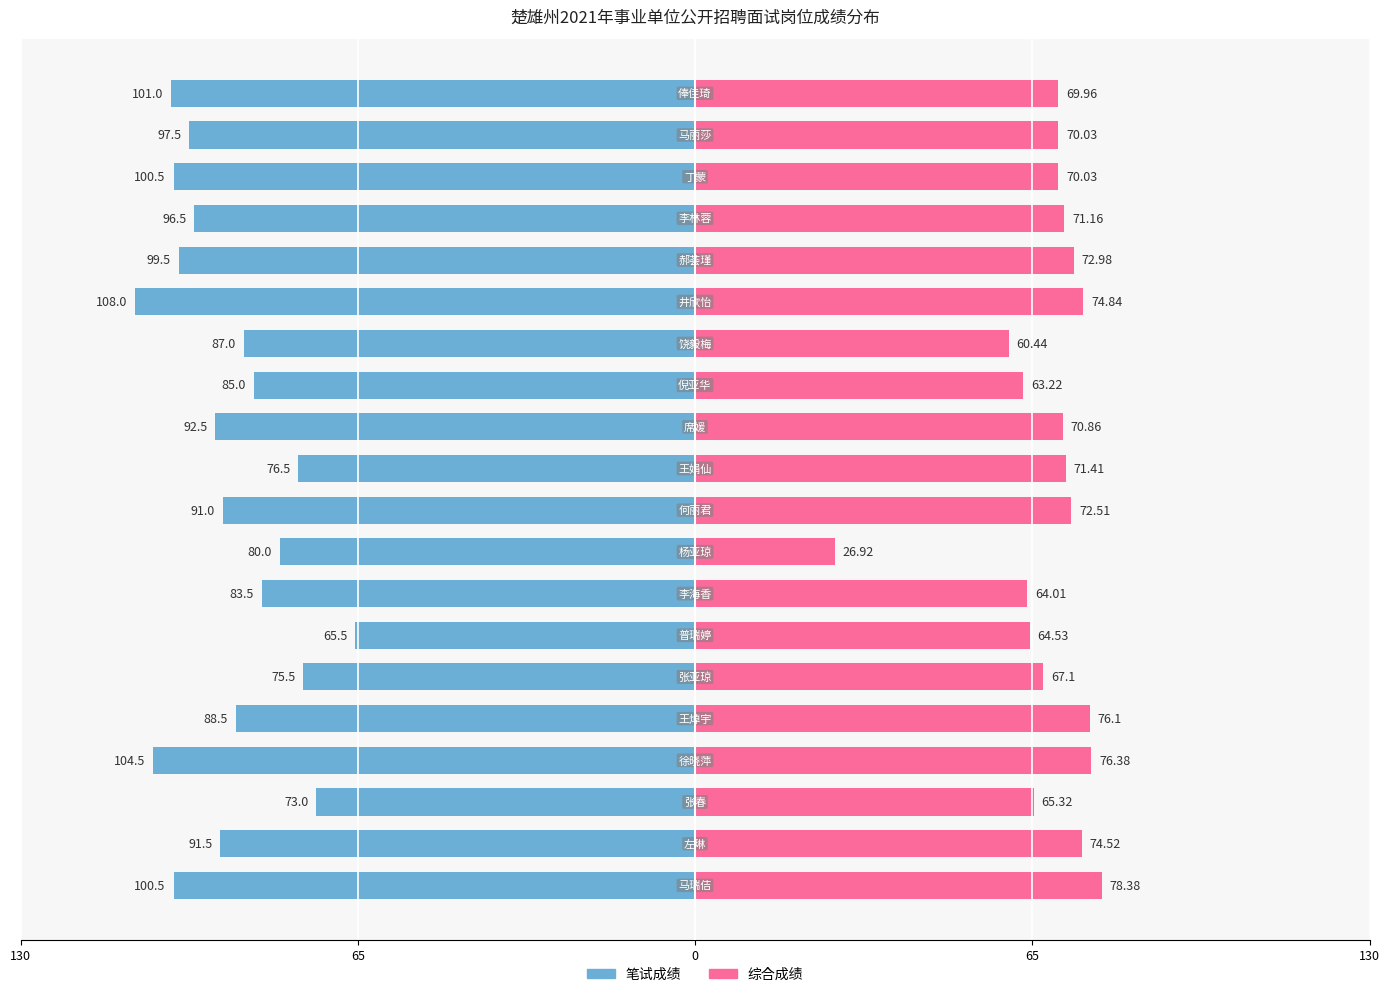

How many groups of bars are there?

20